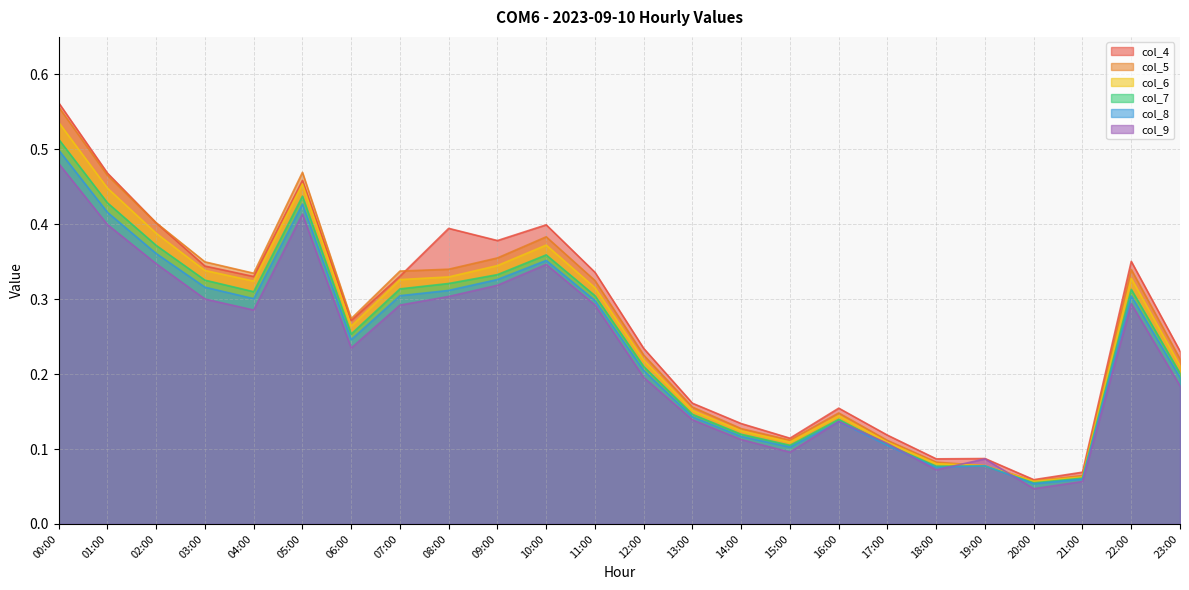

What is the sum of the col_9 values at 03:00 and 01:00?

0.7